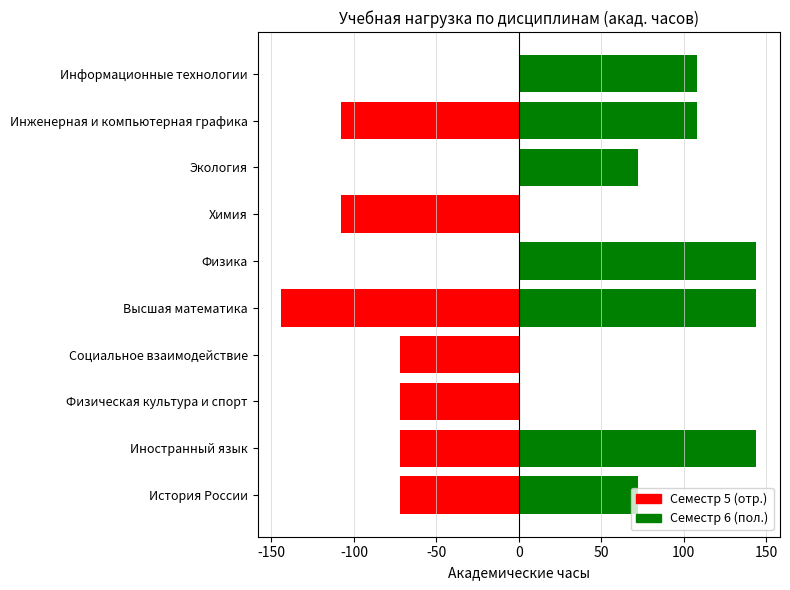

Reading right to left, transcribe all the data shown in this chart.

Семестр 5: 0	-108	0	-108	0	-144	-72	-72	-72	-72
Семестр 6: 108	108	72	0	144	144	0	0	144	72